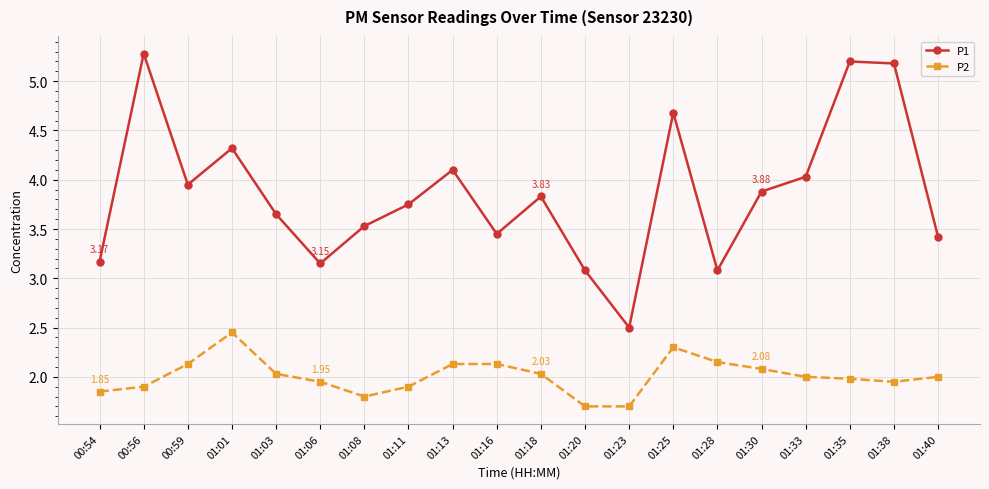

Which series changed the most between 00:59 and 01:28?

P1